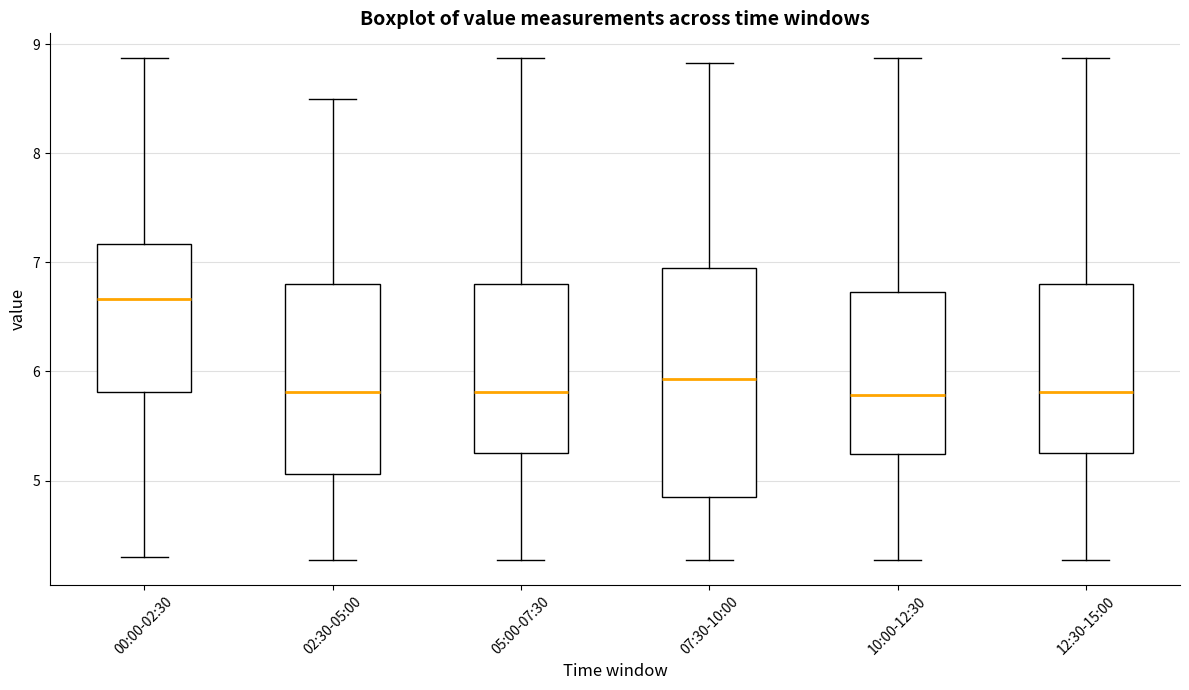

Reading left to right, transcribe this box plot: for each box, give where its median line is, the range the box spans, and where its two whiskers end, as read against the y-axis. The values are not printed on the chart, so give them approximately, as read against the axis.

00:00-02:30: median 6.7, box 5.8 to 7.2, whiskers 4.3 to 8.9
02:30-05:00: median 5.8, box 5.1 to 6.8, whiskers 4.3 to 8.5
05:00-07:30: median 5.8, box 5.3 to 6.8, whiskers 4.3 to 8.9
07:30-10:00: median 5.9, box 4.9 to 7.0, whiskers 4.3 to 8.8
10:00-12:30: median 5.8, box 5.2 to 6.7, whiskers 4.3 to 8.9
12:30-15:00: median 5.8, box 5.3 to 6.8, whiskers 4.3 to 8.9